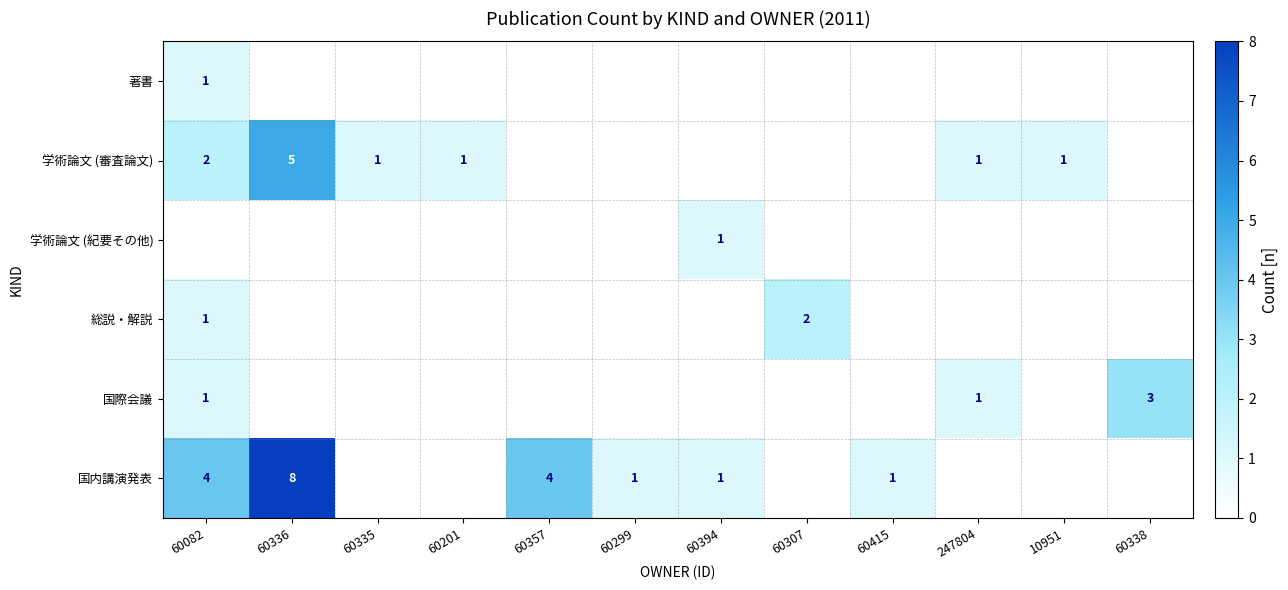

What is the sum of the 学術論文 (審査論文) values at 60335 and 60336?

6